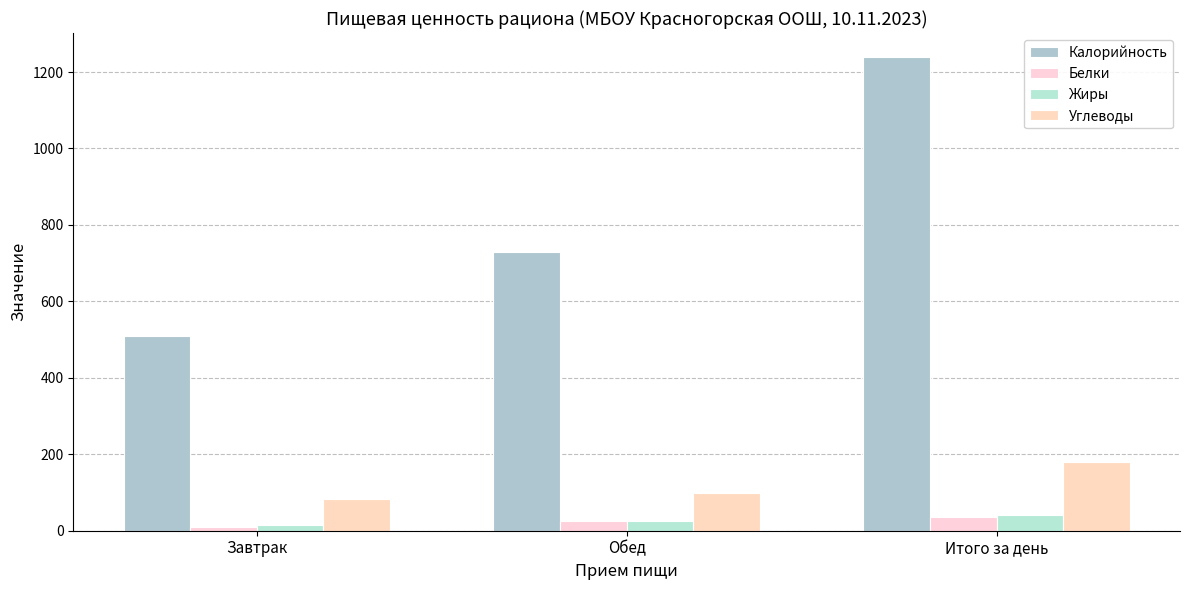

At which category is the sum across all series the highest?

Итого за день